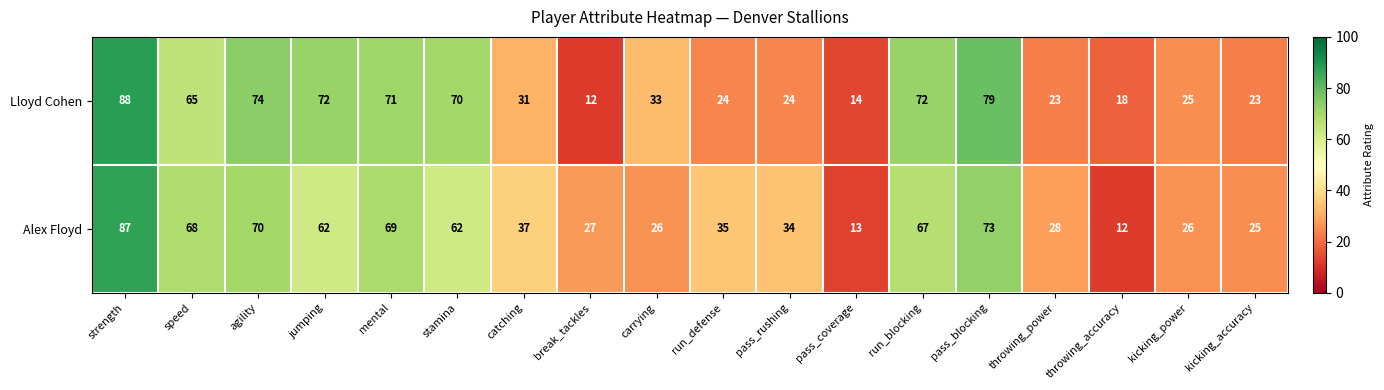

Rank the series by their maximum value, from lowest to highest.

Alex Floyd, Lloyd Cohen